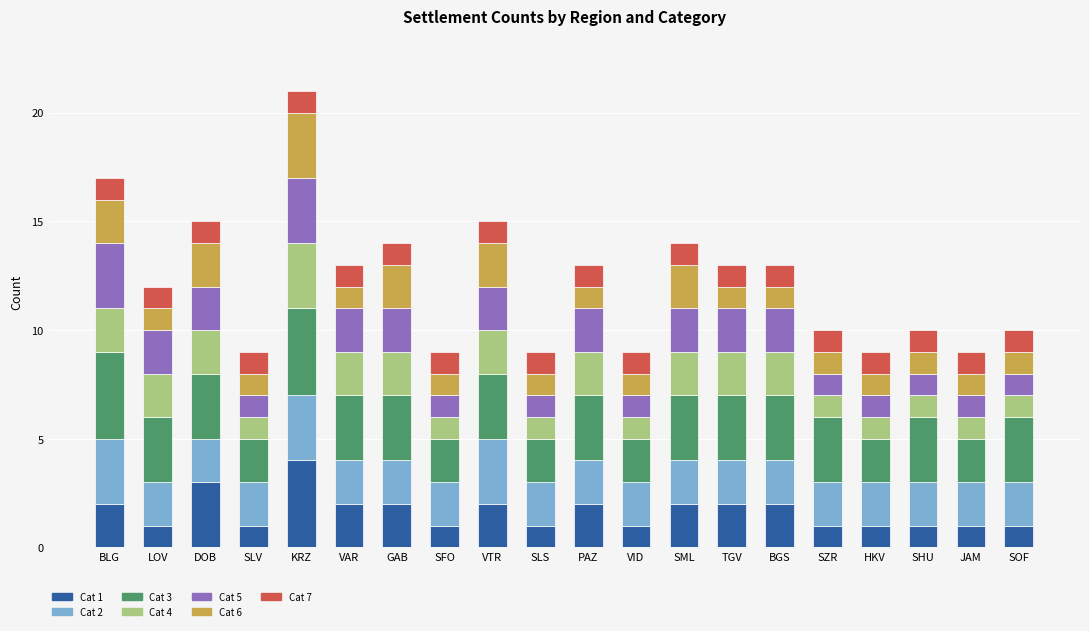

At which label does Cat 1 reach its peak?

KRZ